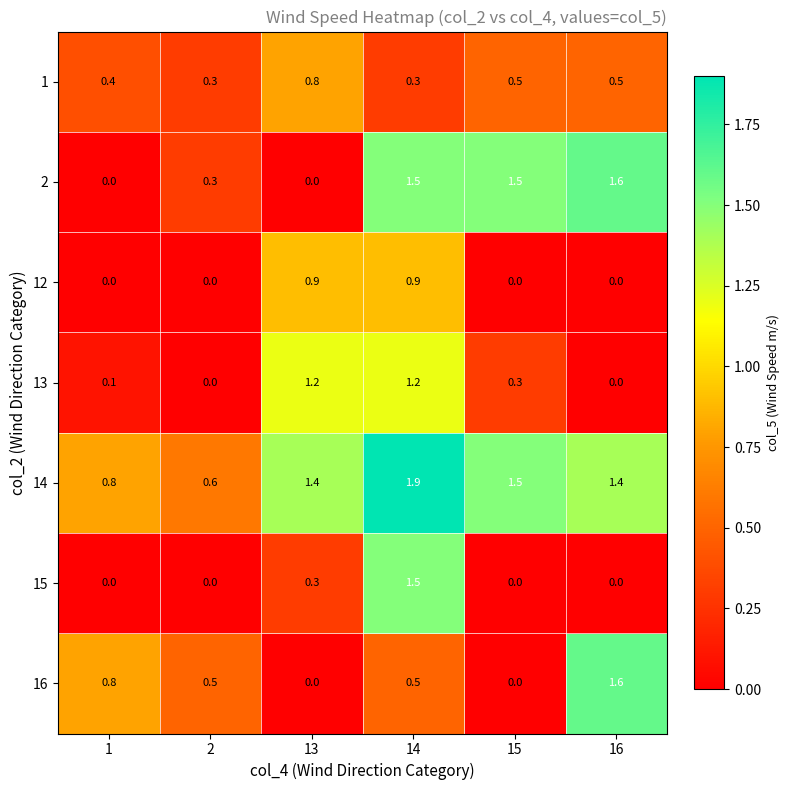

Count the 2 values in the range 0 to 1.

3